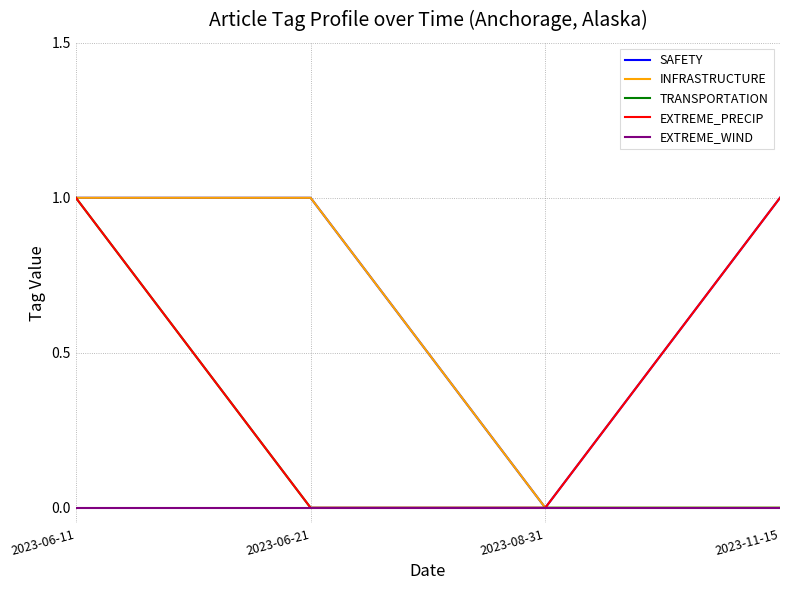

What is the highest value of the INFRASTRUCTURE series?

1